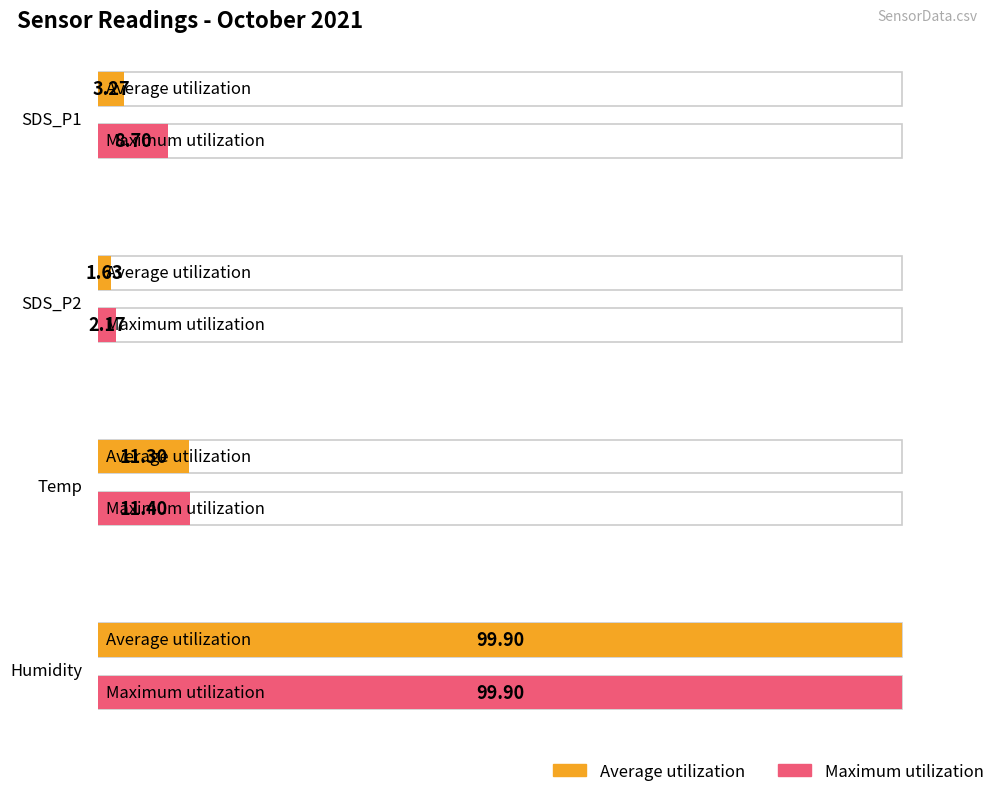

The Average utilization series shows 30.6 at Humidity. True or false?

False